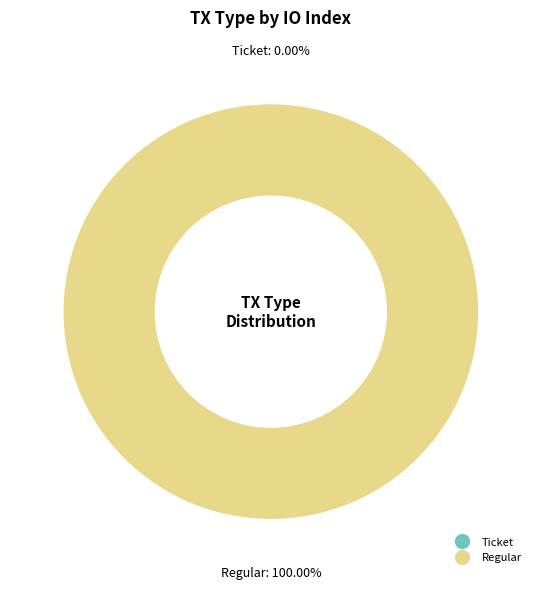

Count the number of slices in the pie.

2